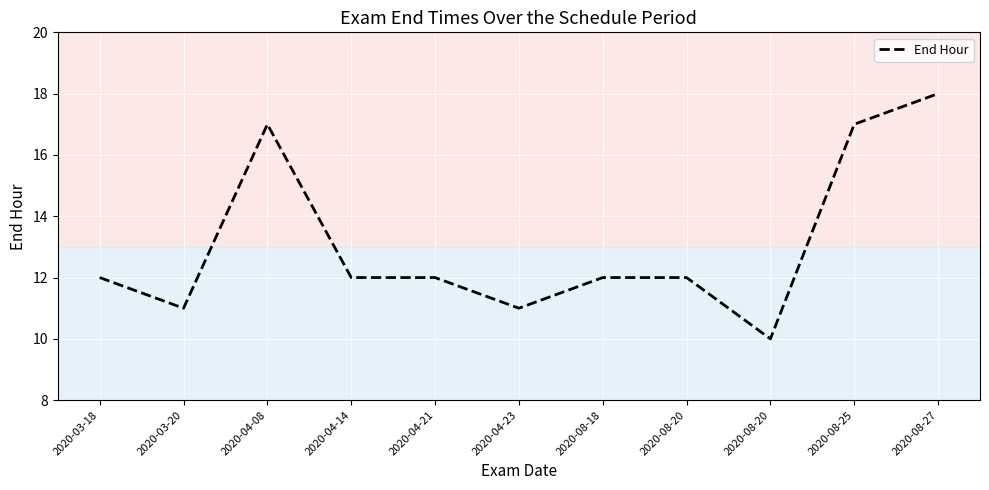

Between 2020-04-23 and 2020-08-27, which is larger?

2020-08-27